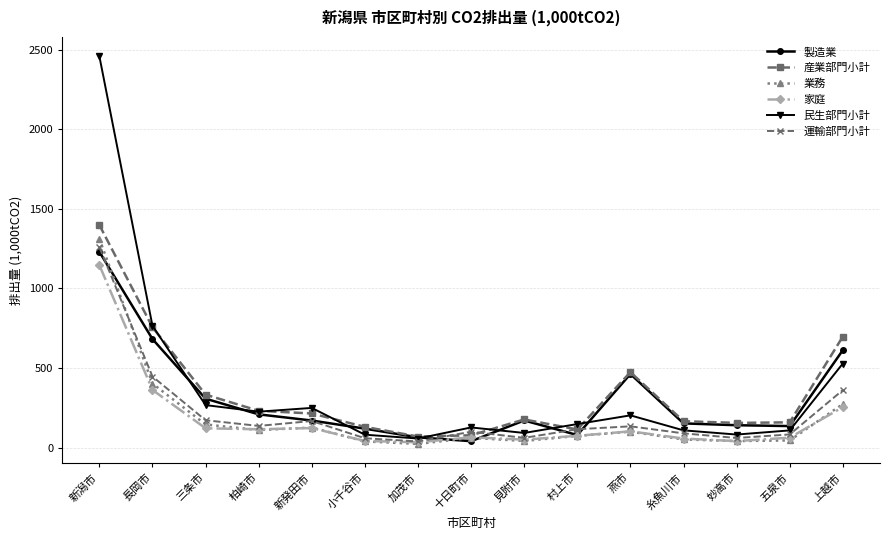

What is the label of the 1st point from the right?

上越市